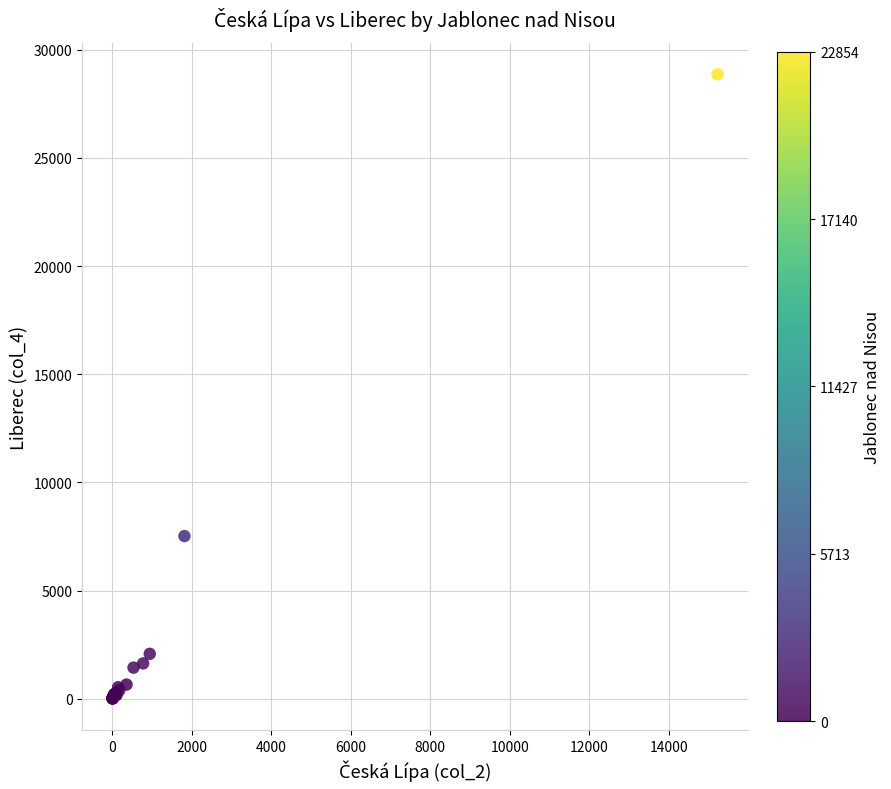

What Y value in the scatter plot is closest to 14431?

7516